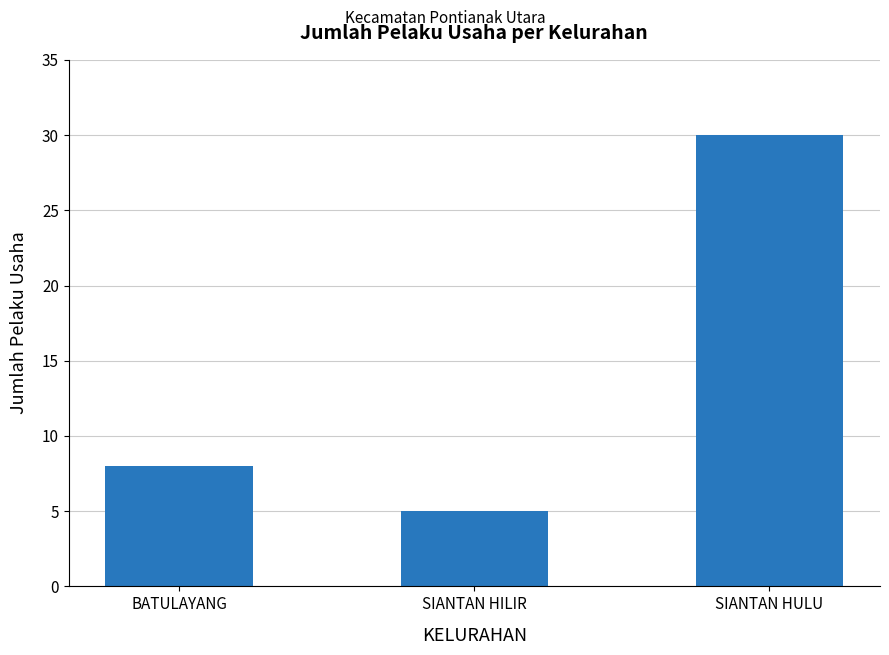

The value at SIANTAN HULU is 30. True or false?

True